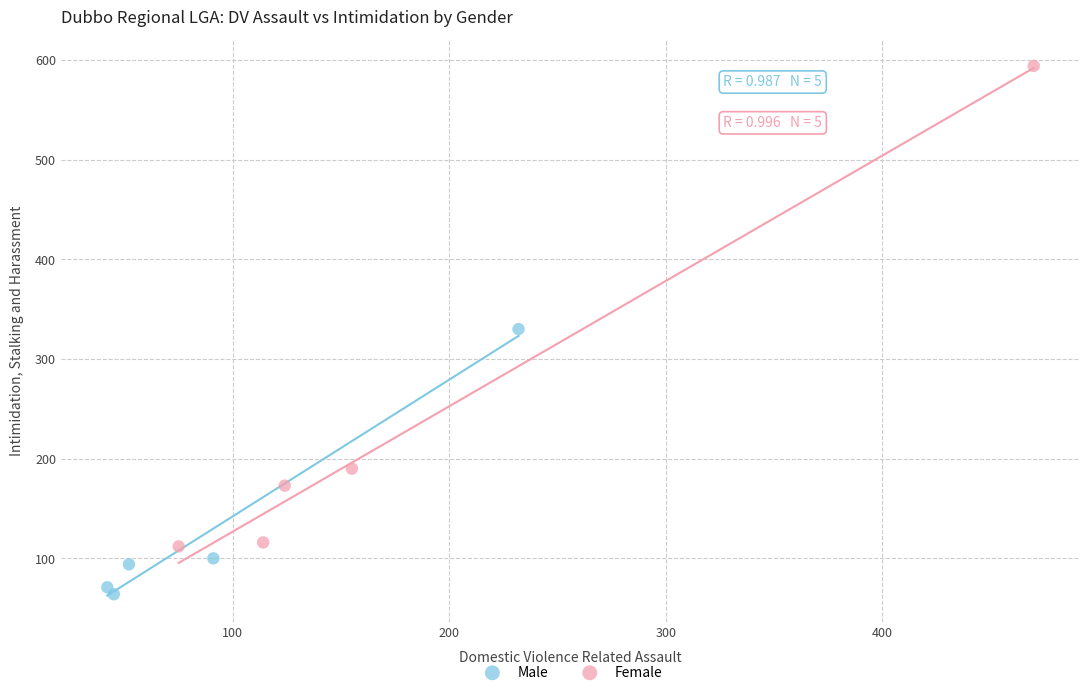

Which series contains the lowest Y value?

Male